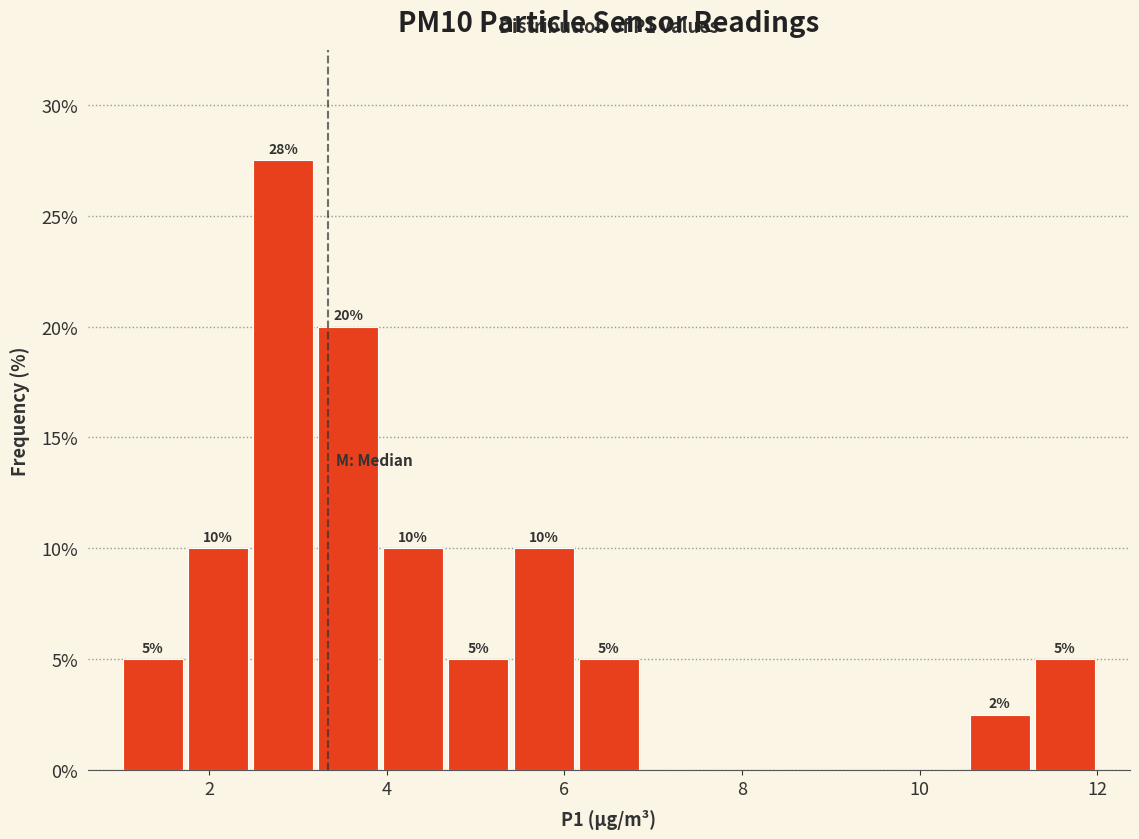

Around what value on the x-axis is the tallest bar? Give the approximate position of its centre, as read against the axis.

2.8